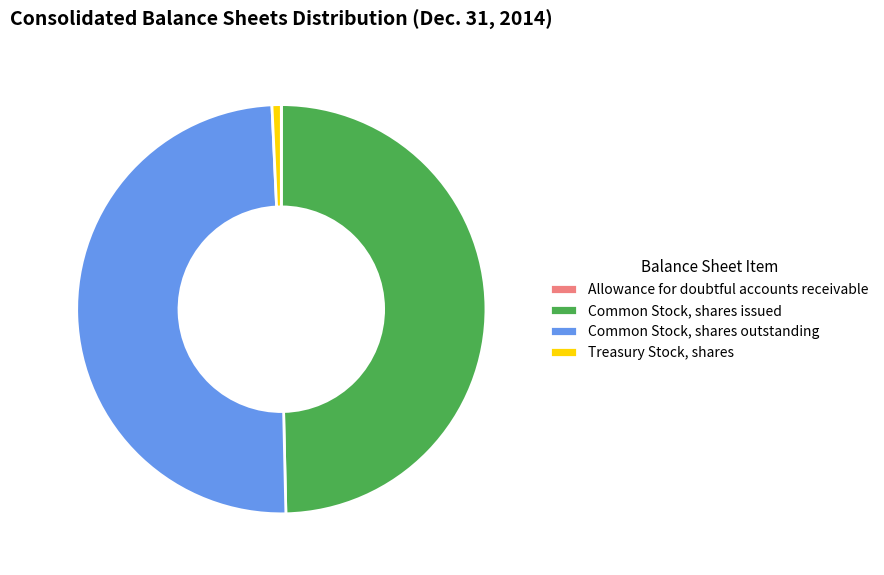

Does Common Stock, shares outstanding account for over 50% of the chart?

No